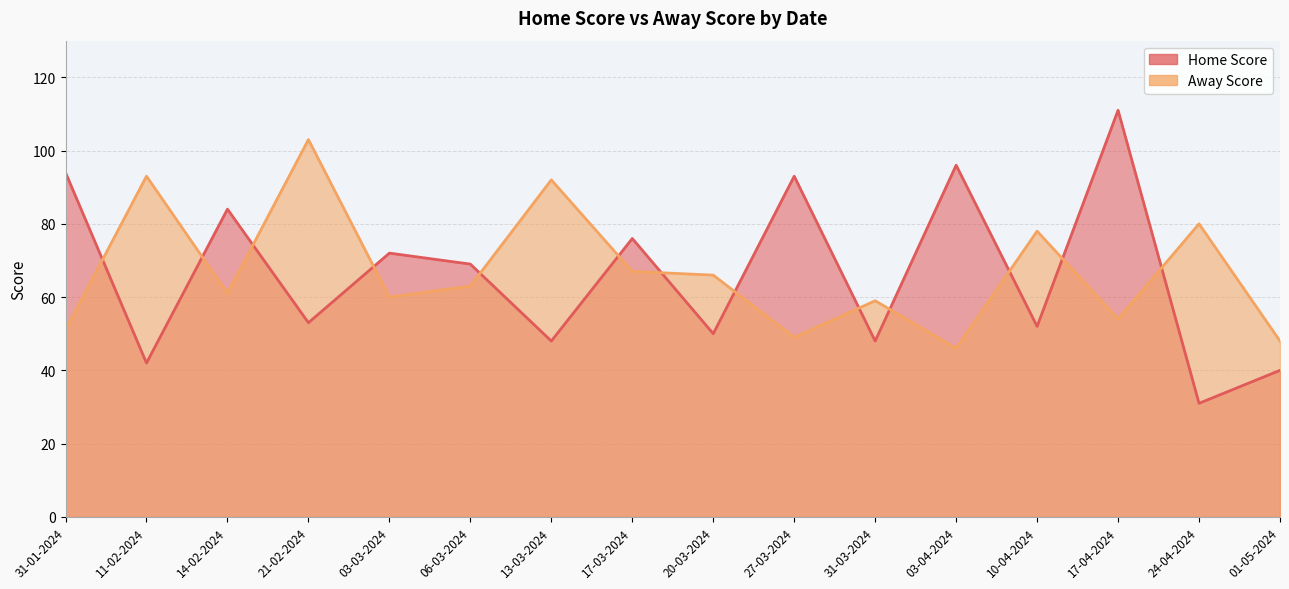

What is the total value across all series at 20-03-2024?

116